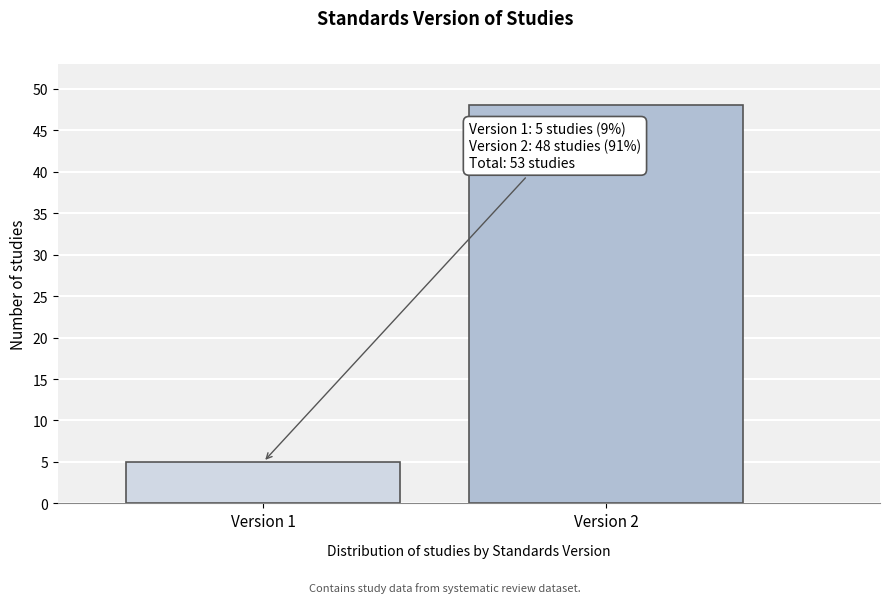

Reading right to left, transcribe all the data shown in this chart.

48	5